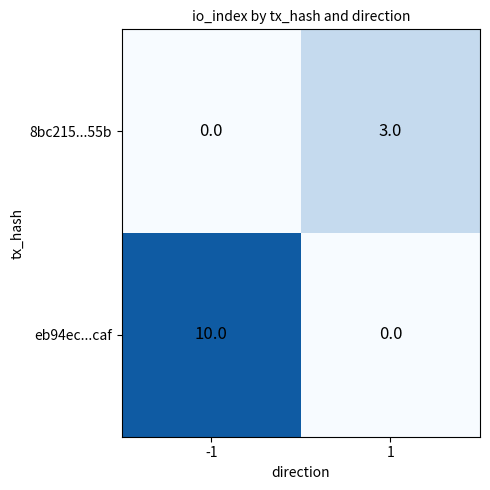

At which category is the sum across all series the highest?

-1